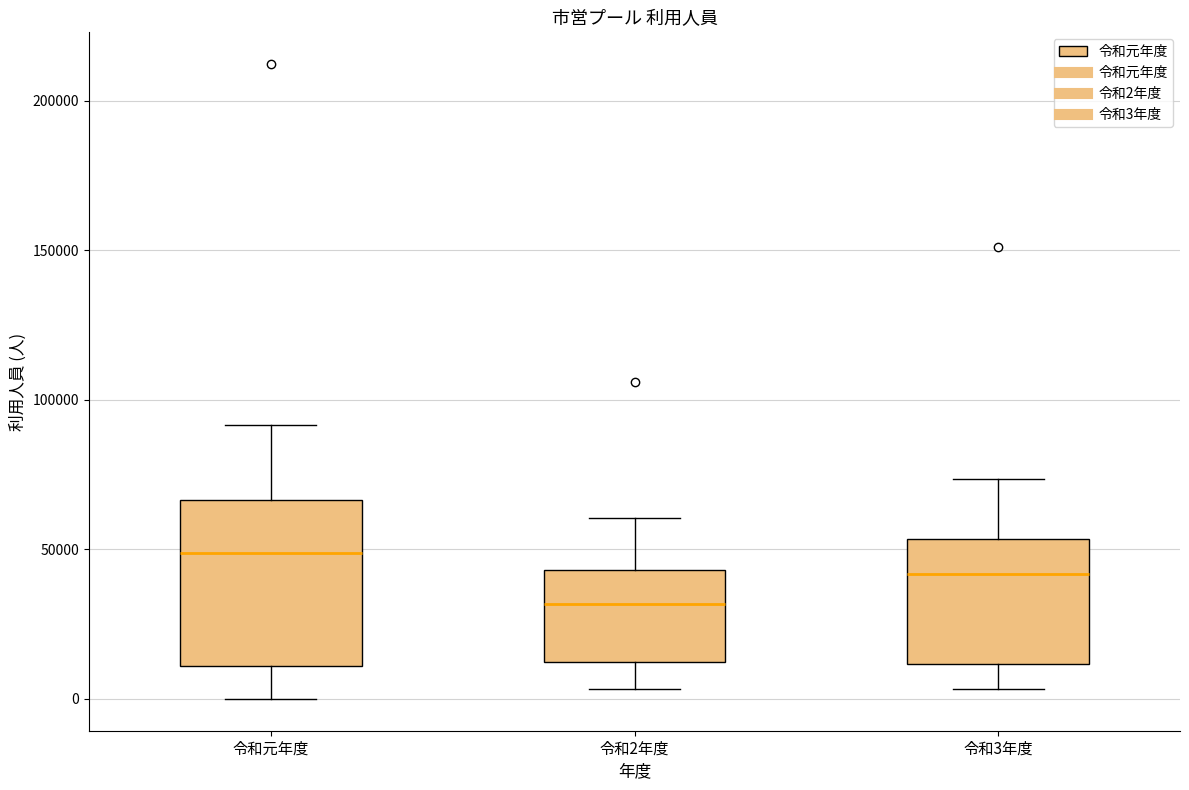

Reading left to right, read every box against the y-axis: the position of its median line, the range the box covers, and the ends of its whiskers. The values are not printed on the chart, so give them approximately, as read against the axis.

令和元年度: median 50000, box 10000 to 65000, whiskers 0 to 90000
令和2年度: median 30000, box 10000 to 45000, whiskers 5000 to 60000
令和3年度: median 40000, box 10000 to 55000, whiskers 5000 to 75000